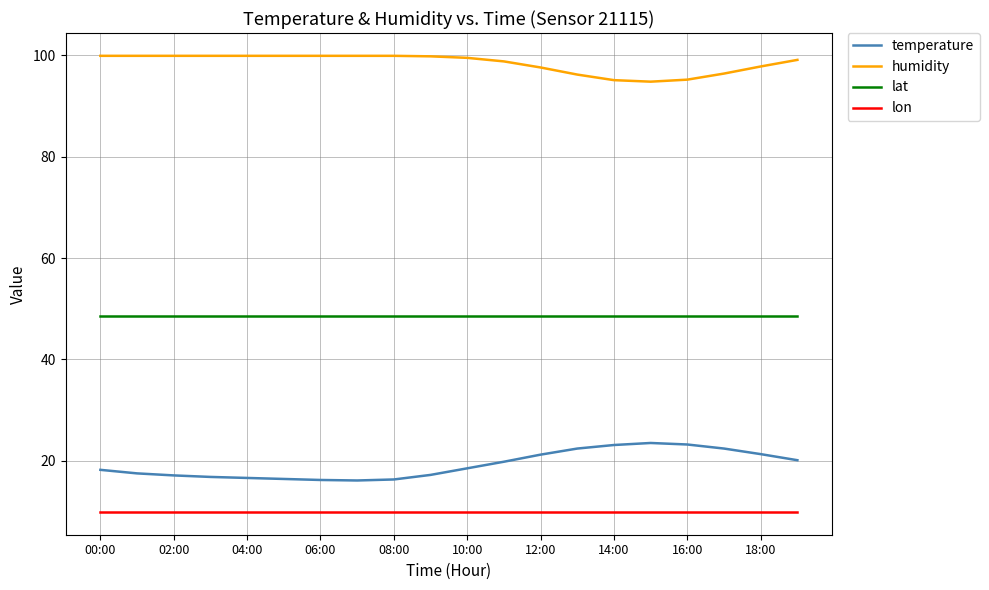

What are all the series names shown in the legend?

temperature, humidity, lat, lon